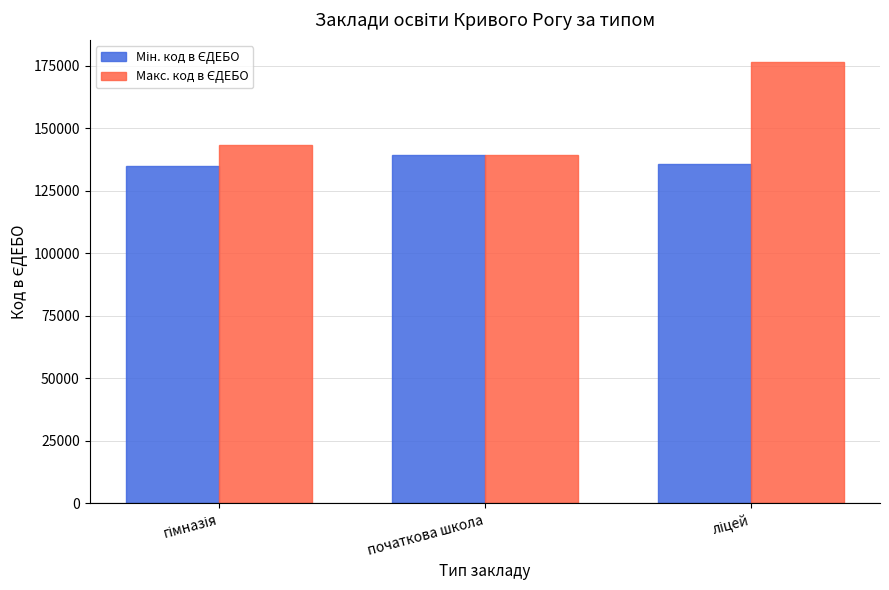

What is the smallest value displayed?

134941